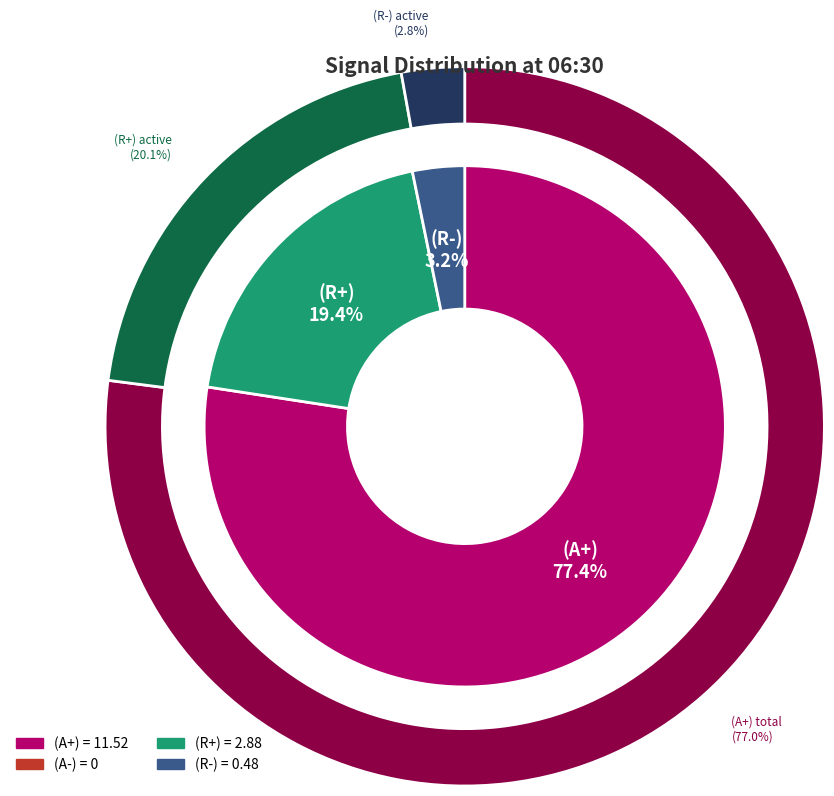

Do (A-) and (R-) together represent more than half of the pie?

No